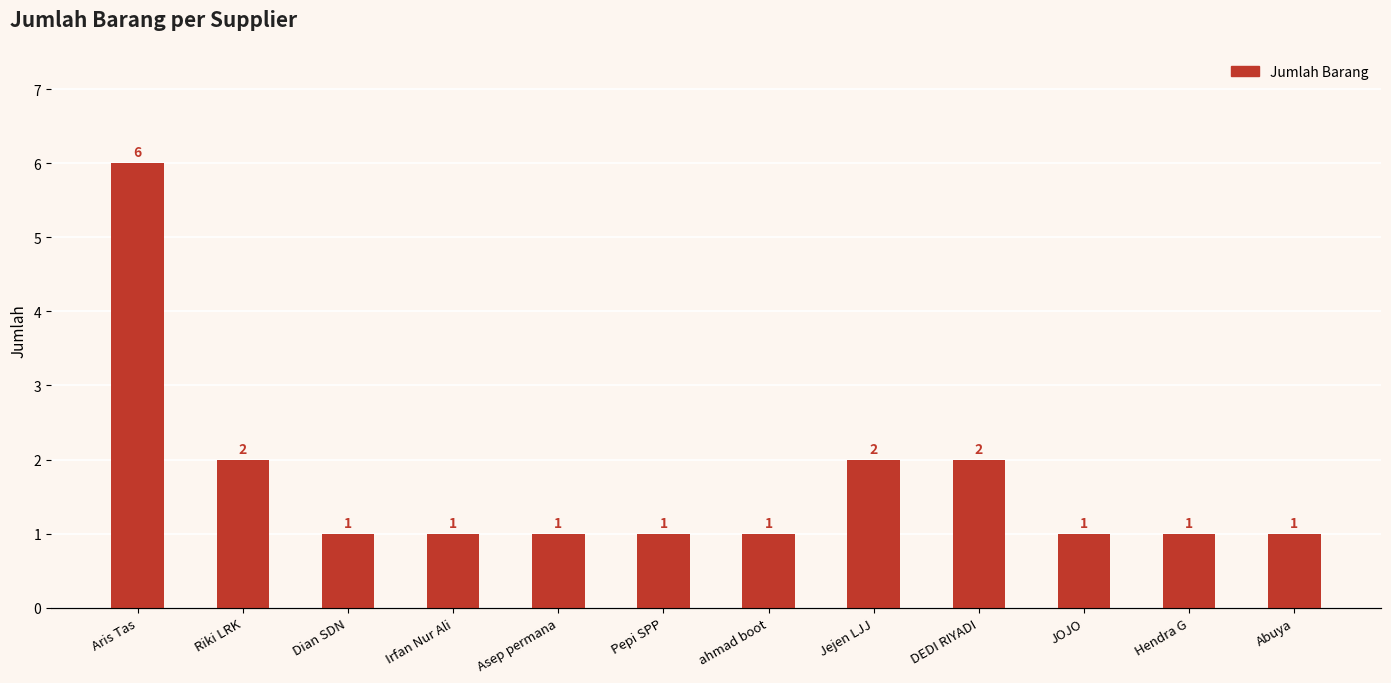

What value does the data have at Pepi SPP?

1